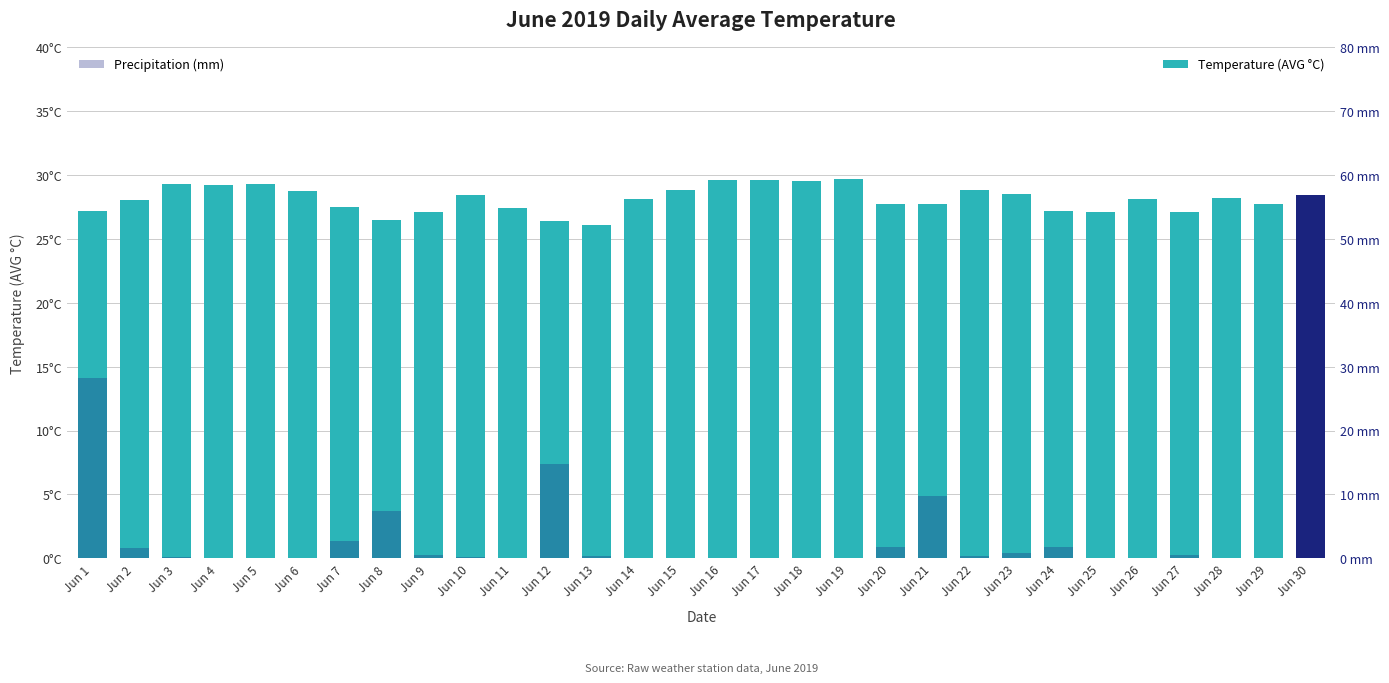

Does the chart contain any negative values?

No